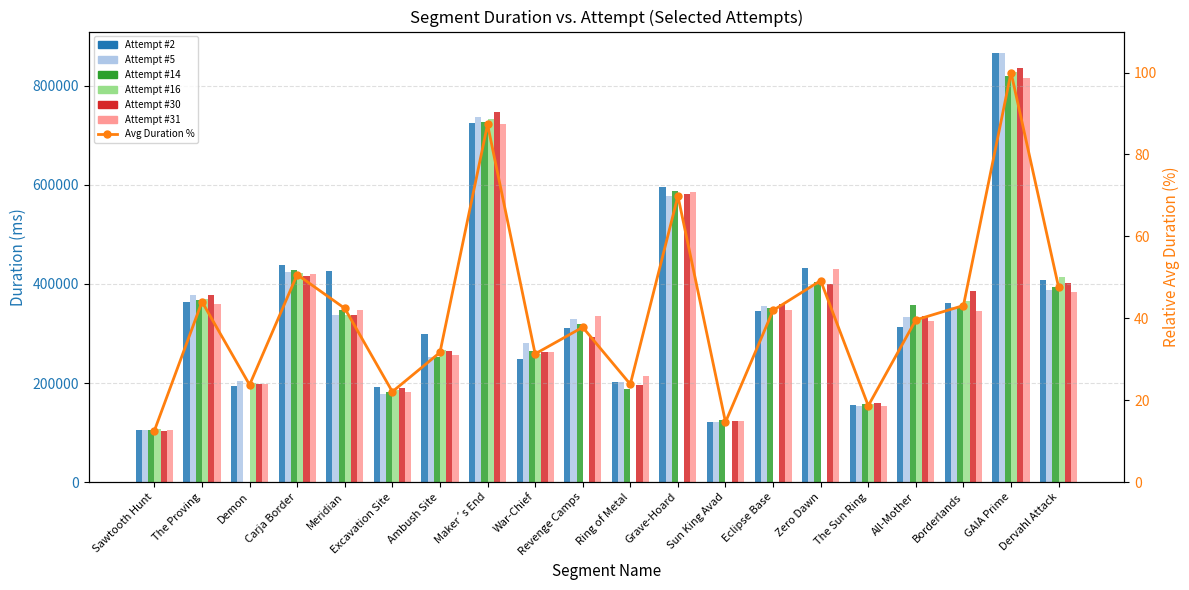

True or false: Attempt #2 has a value of 311547 at Demon.

False